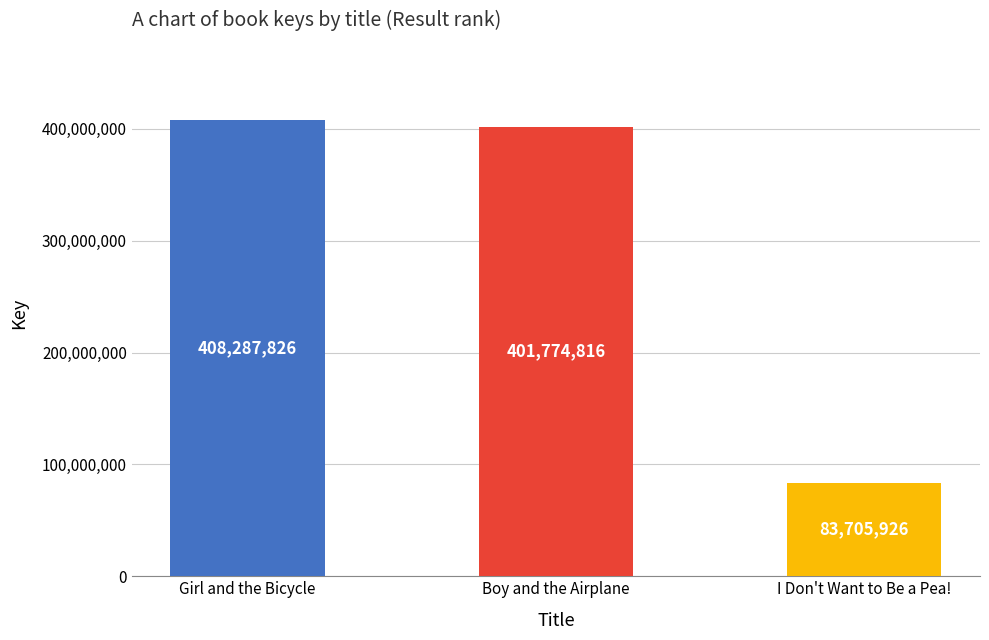

What is the difference between the maximum and second lowest values?

6513010